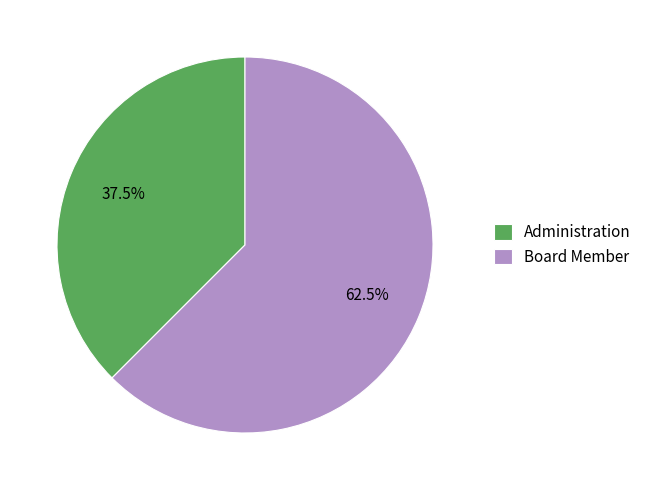

What percentage is NOT represented by Board Member?

37.5%